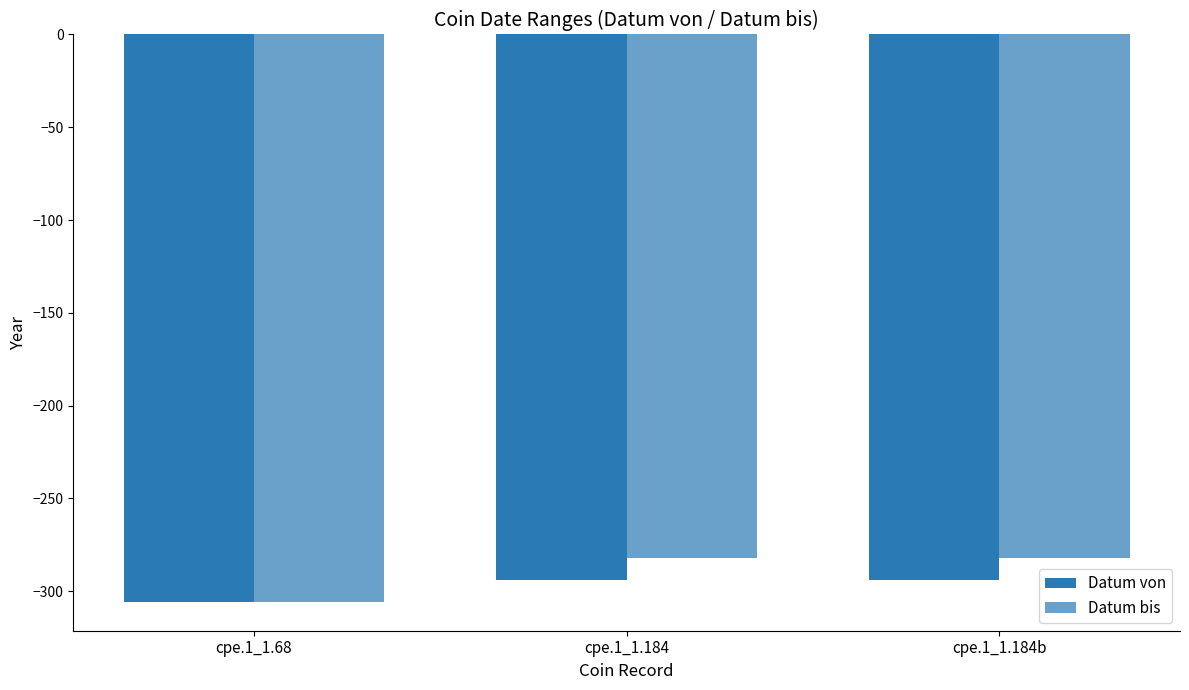

Rank the categories by Datum bis value from lowest to highest.

cpe.1_1.68, cpe.1_1.184, cpe.1_1.184b